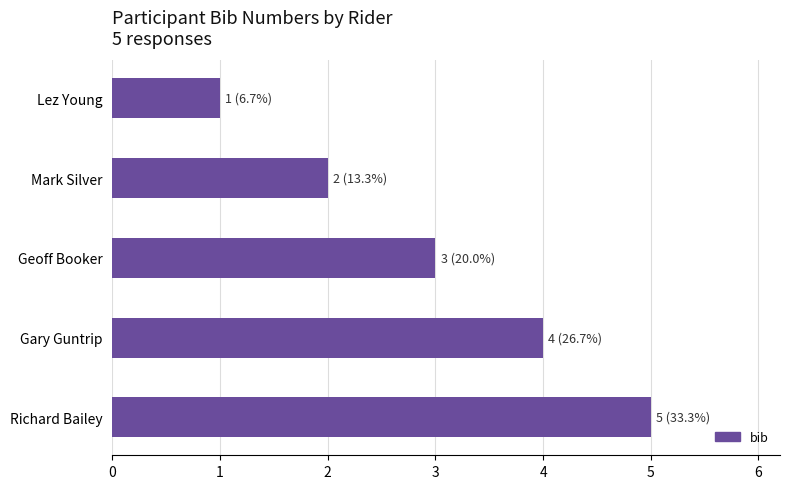

What is the minimum value shown in the chart?

1